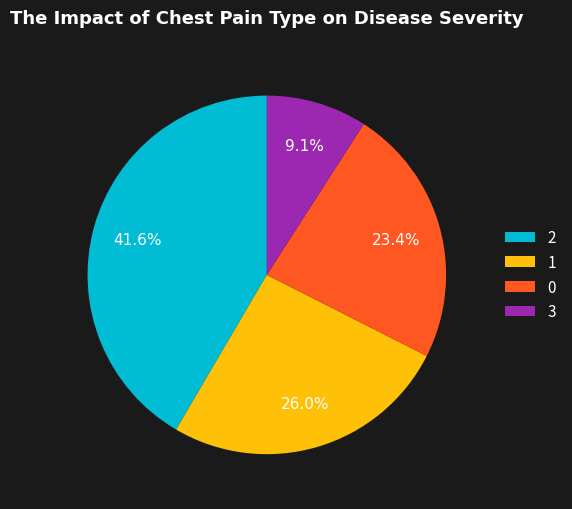

How many segments does this pie chart have?

4